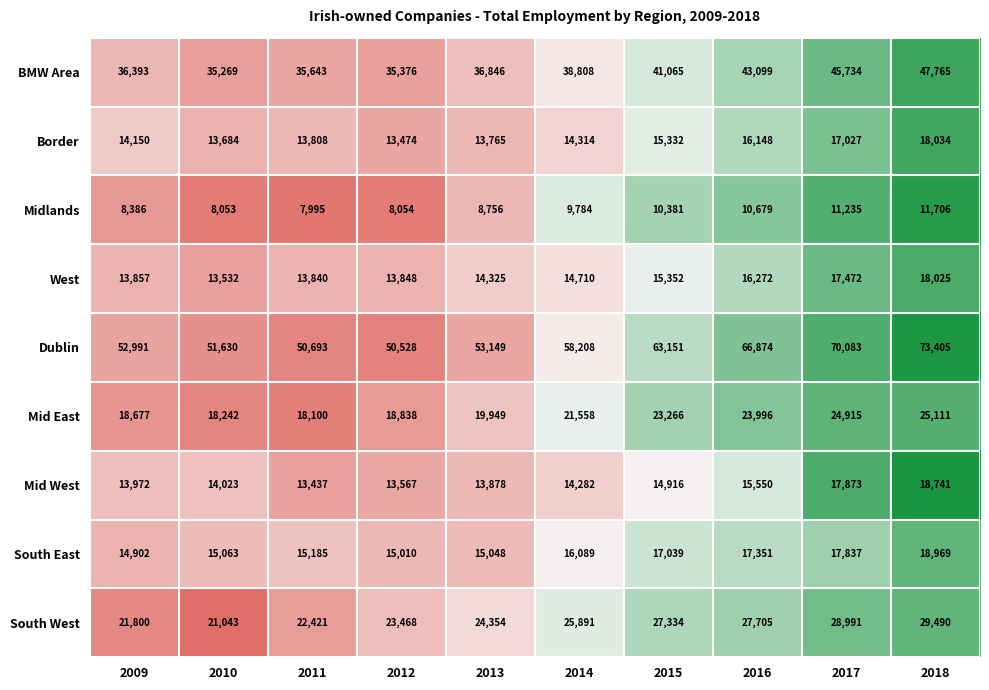

Between 2015 and 2018, which series saw the biggest shift?

Dublin